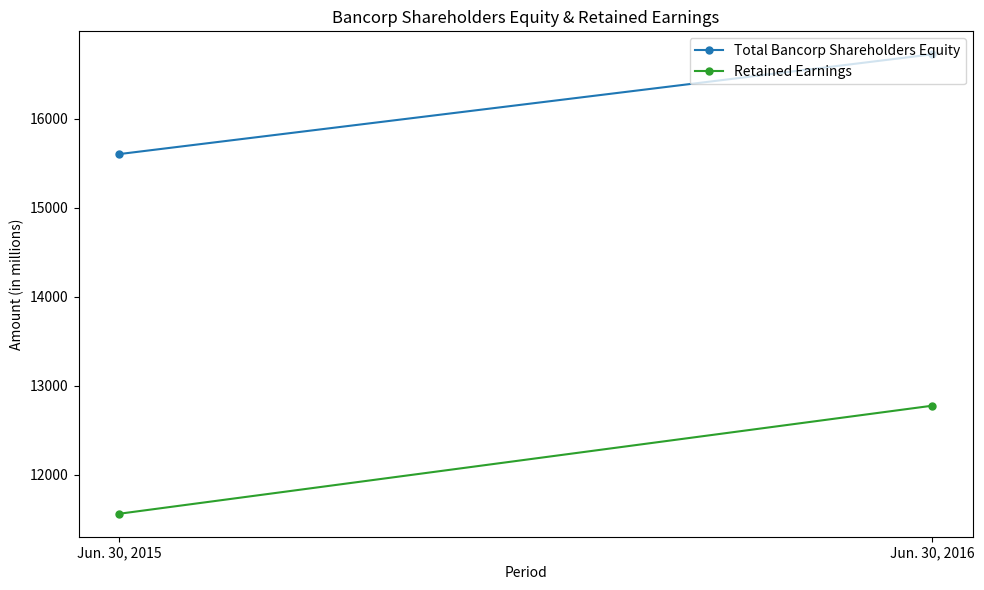

True or false: Retained Earnings has a value of 8878 at Jun. 30, 2016.

False